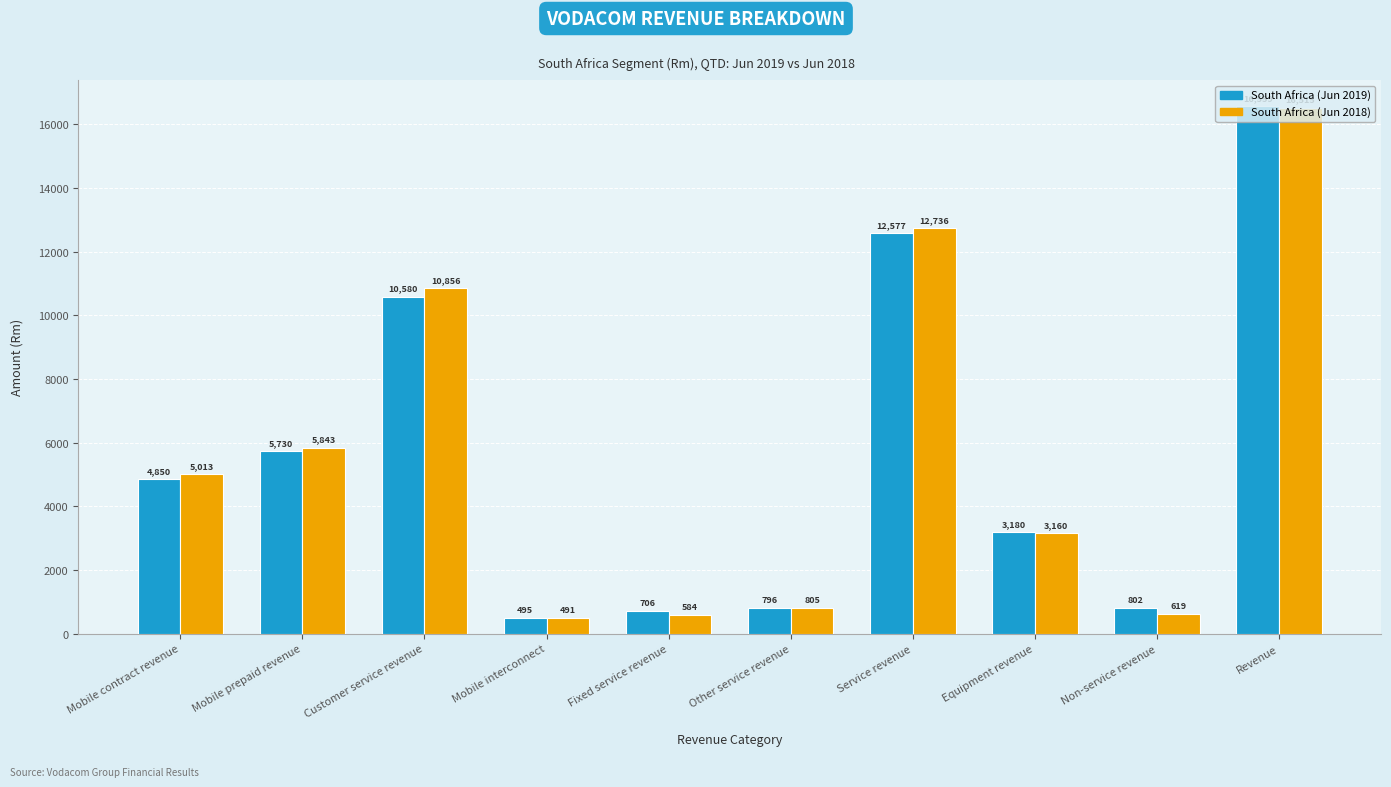

Does the chart contain stacked bars?

No